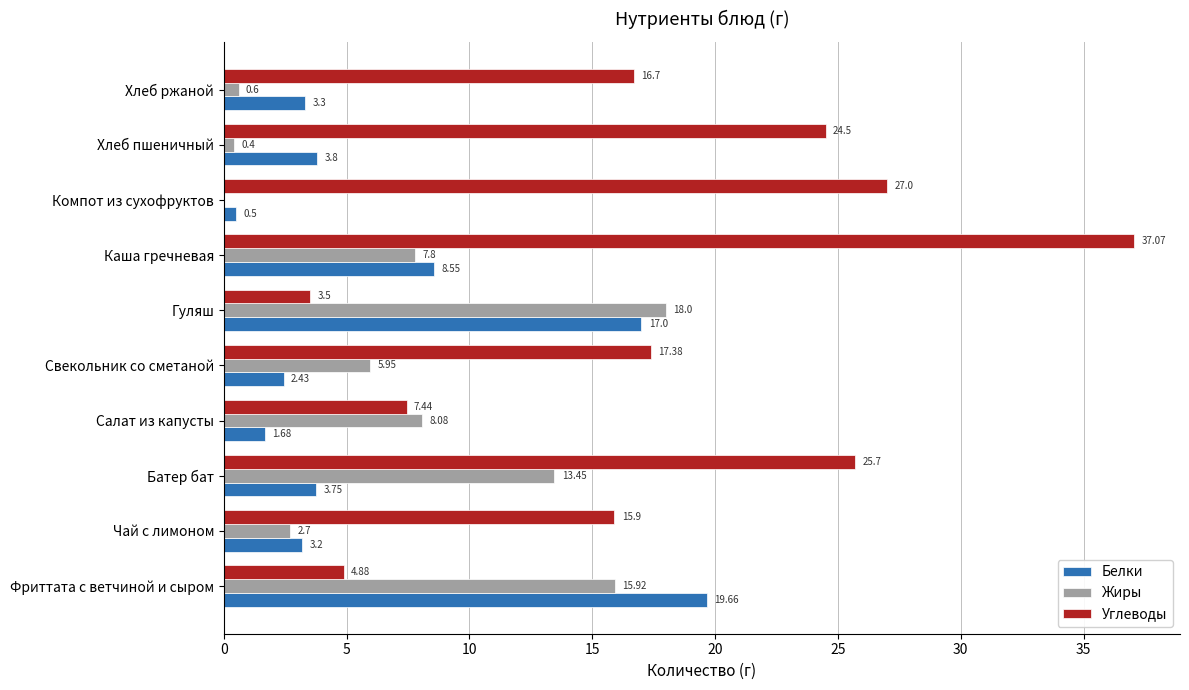

How many series are shown in this chart?

3